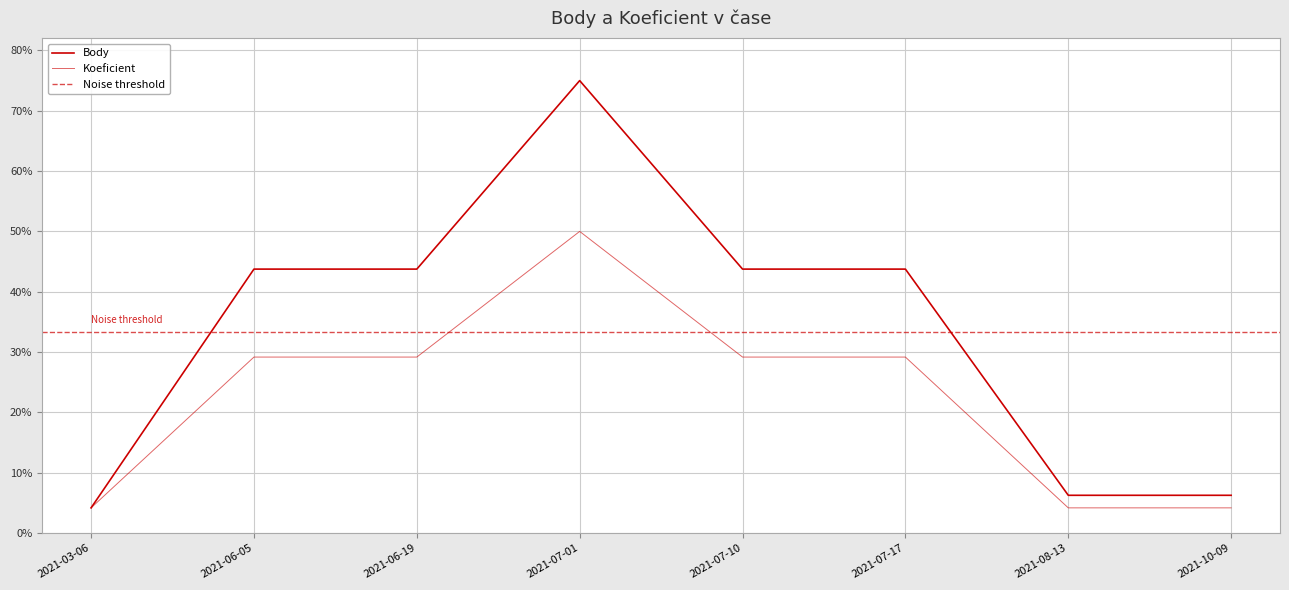

Reading left to right, transcribe all the data shown in this chart.

Body: 2021-03-06=4.2	2021-06-05=43.8	2021-06-19=43.8	2021-07-01=75.0	2021-07-10=43.8	2021-07-17=43.8	2021-08-13=6.2	2021-10-09=6.2
Koeficient: 2021-03-06=4.2	2021-06-05=29.2	2021-06-19=29.2	2021-07-01=50.0	2021-07-10=29.2	2021-07-17=29.2	2021-08-13=4.2	2021-10-09=4.2